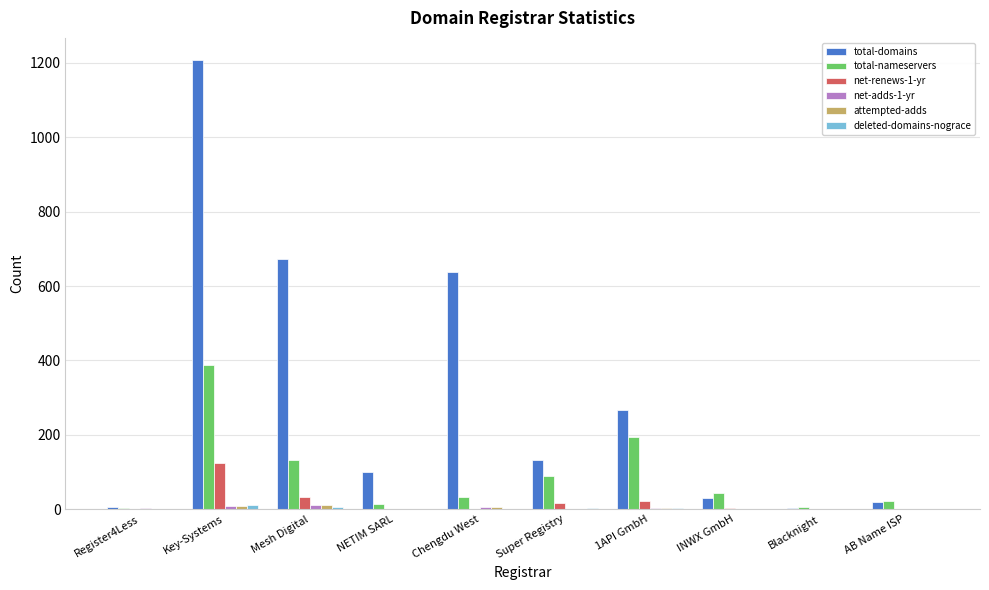

What is the difference between the net-renews-1-yr values at Blacknight and Key-Systems?

123